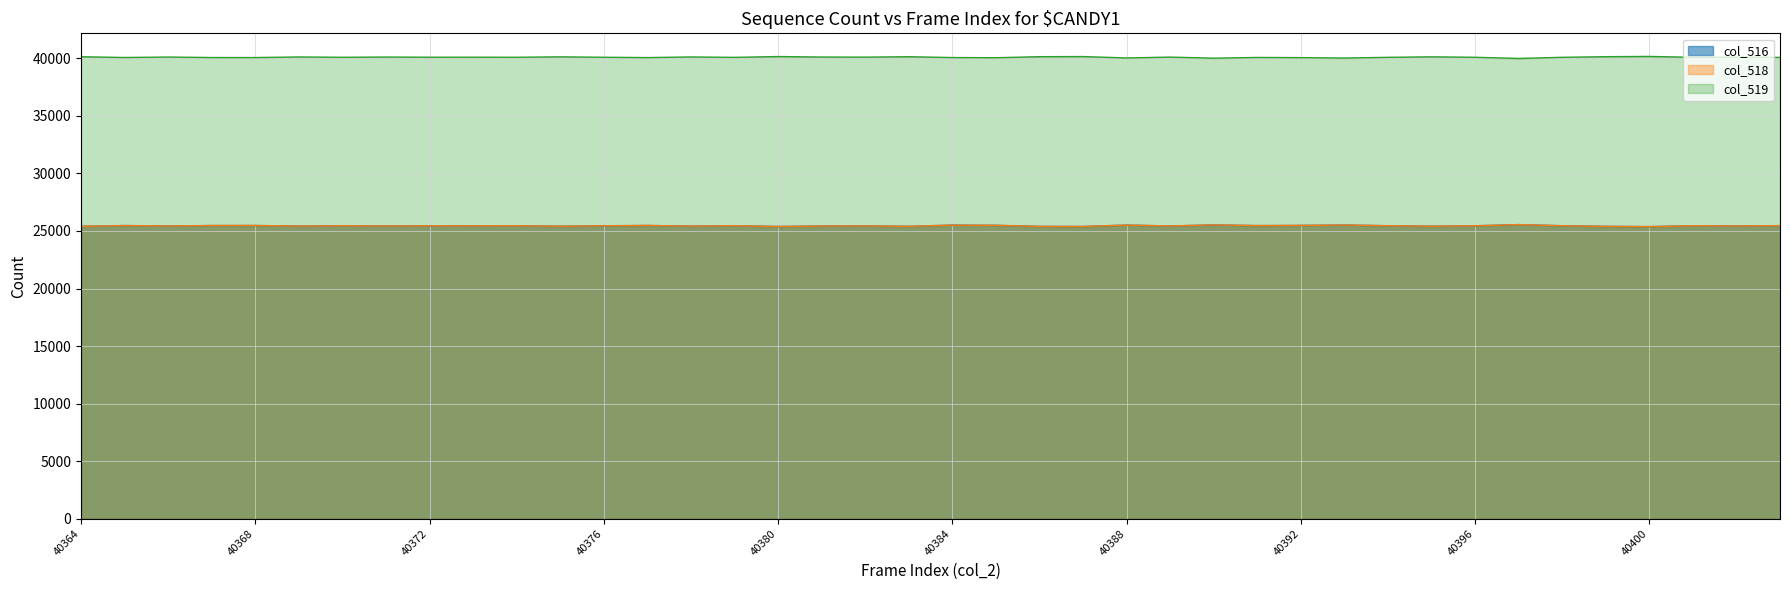

The value of col_519 at 40393 is 61068. True or false?

False